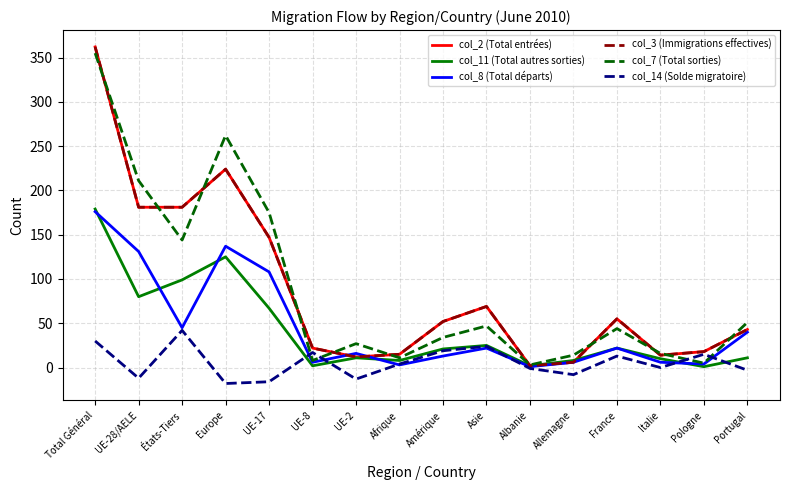

Is this an area chart (filled region under the line)?

No